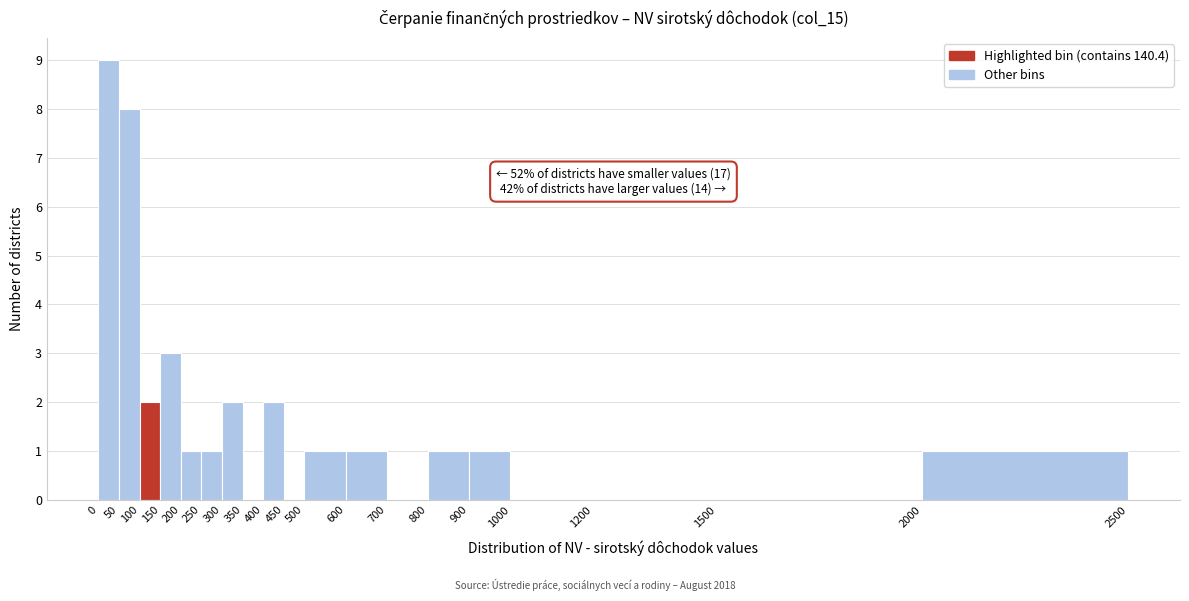

Over which range of the x-axis is the bar tallest?

0 to 50